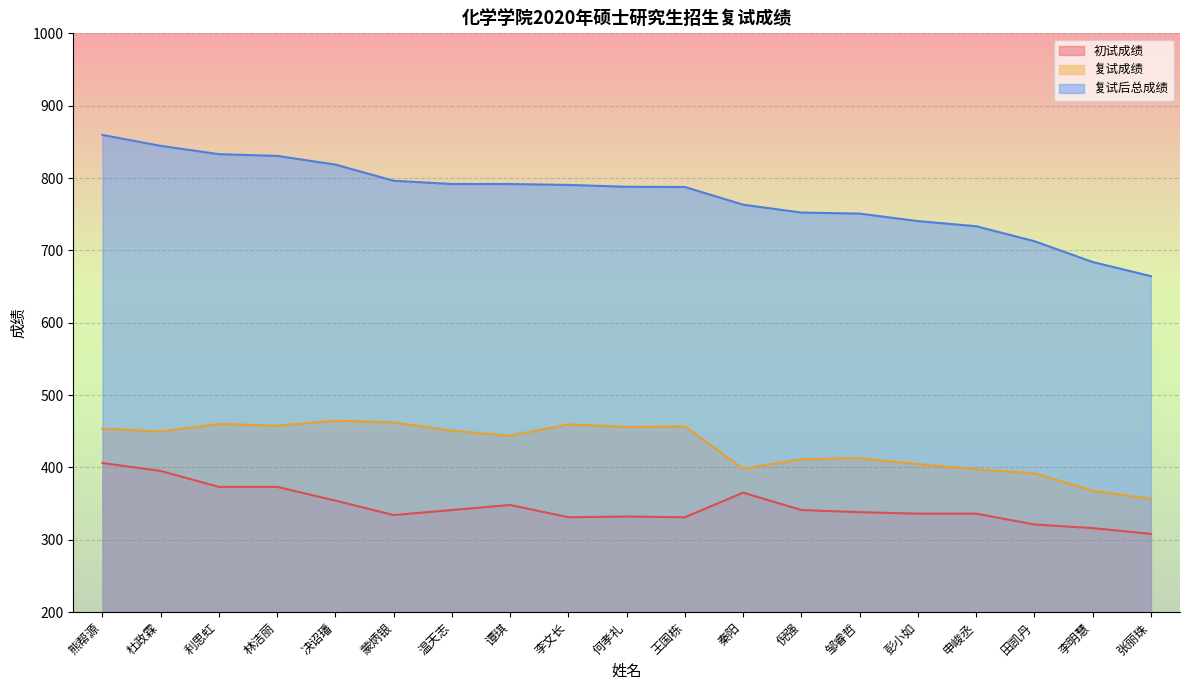

True or false: 初试成绩 has more than 0 interior local peaks.

True